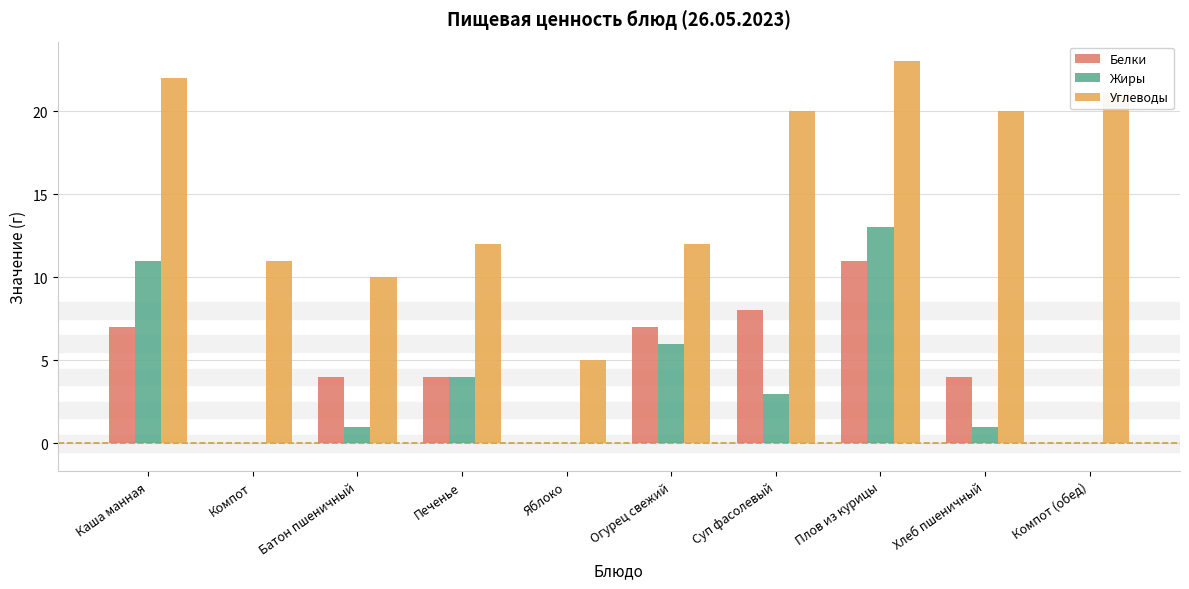

Is it true that Жиры equals 3 at Суп фасолевый?

True